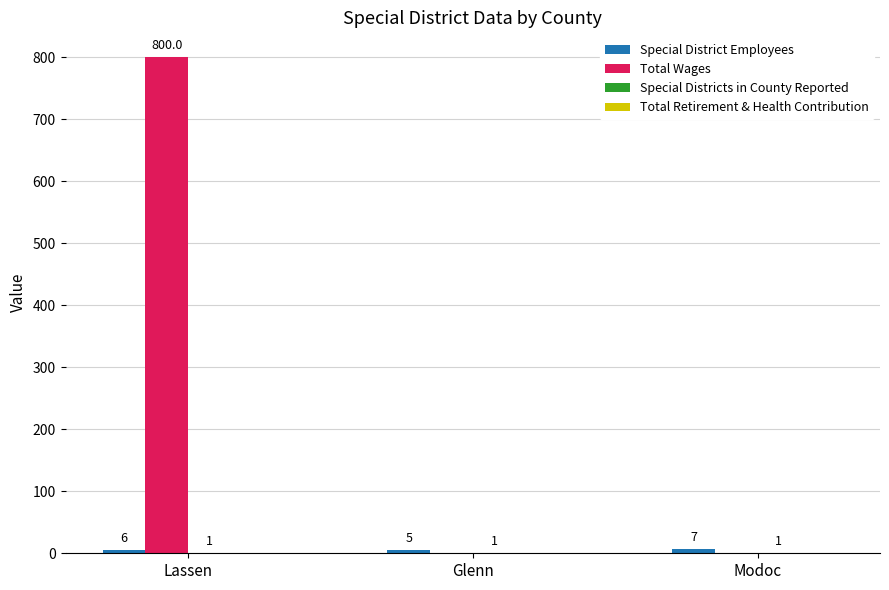

True or false: Total Wages has a value of 293 at Glenn.

False